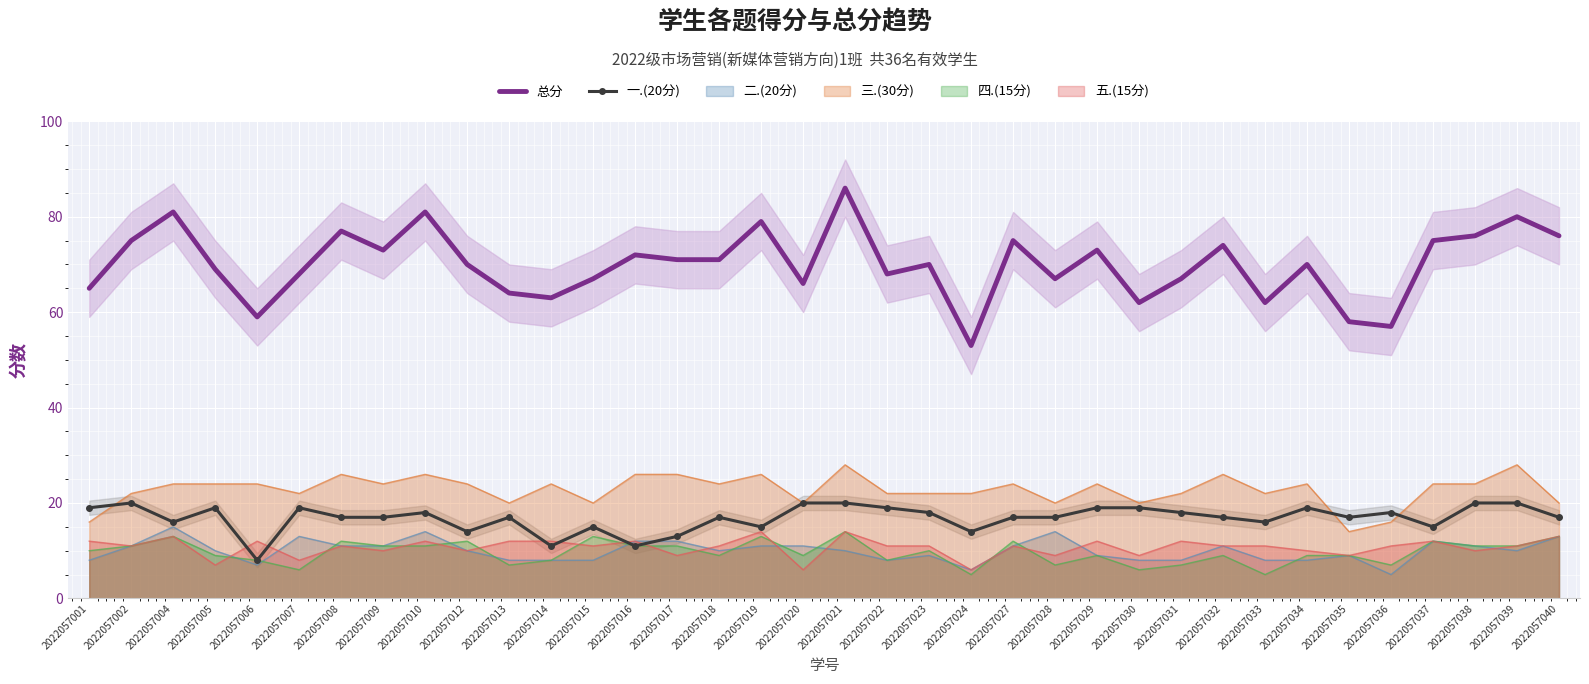

Rank the series by their average value, from lowest to highest.

一.(20分), 总分